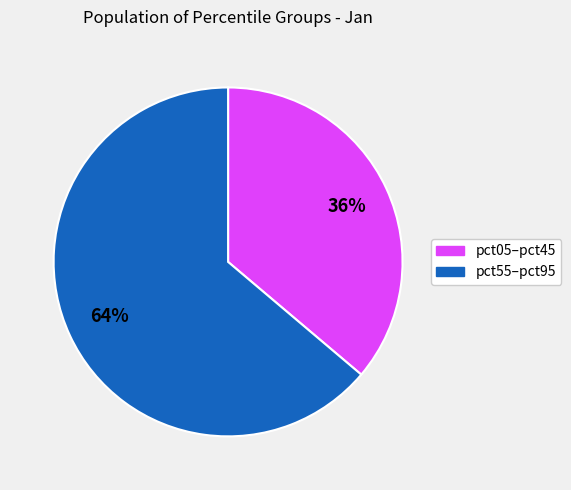

Is there a majority slice in this chart?

Yes